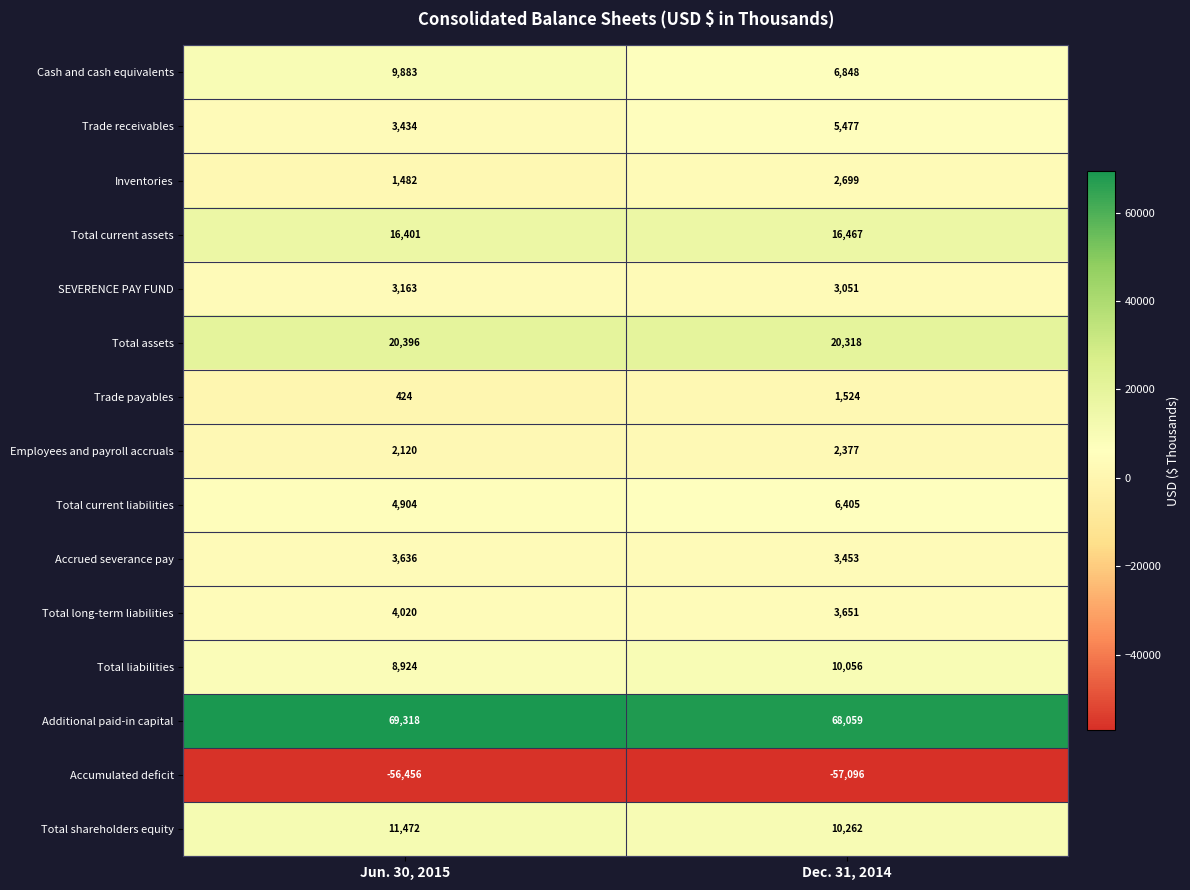

How many series are shown in this chart?

15